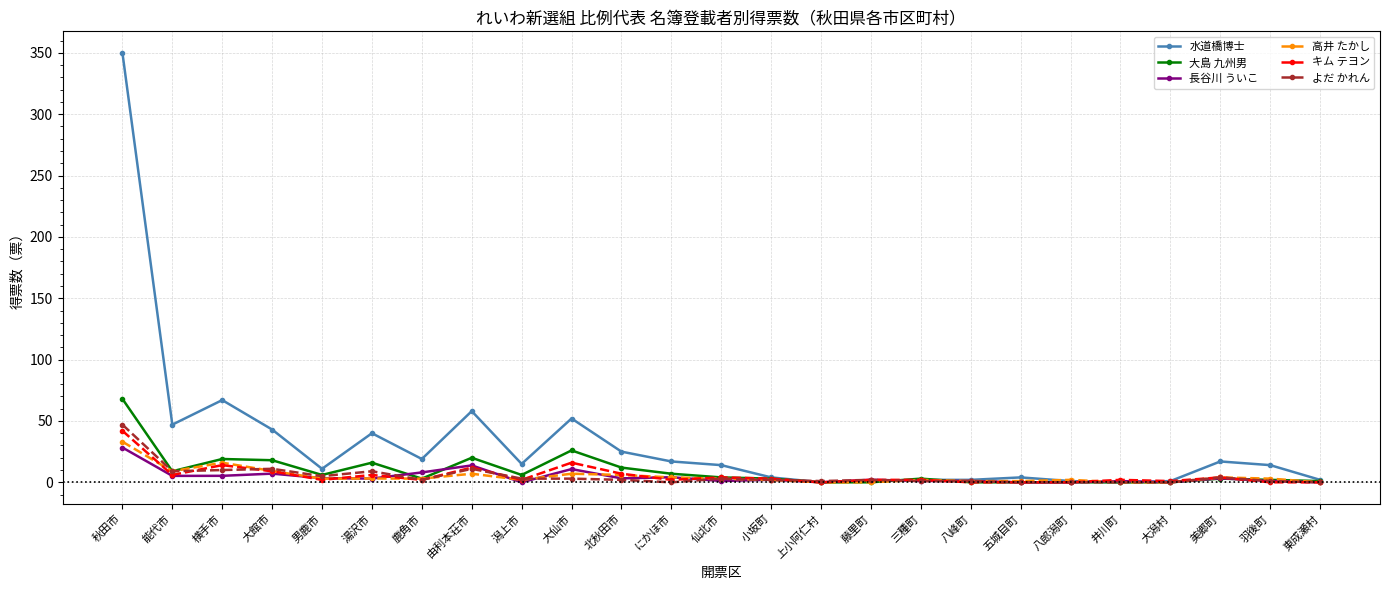

Which series has the largest total across all categories?

水道橋博士